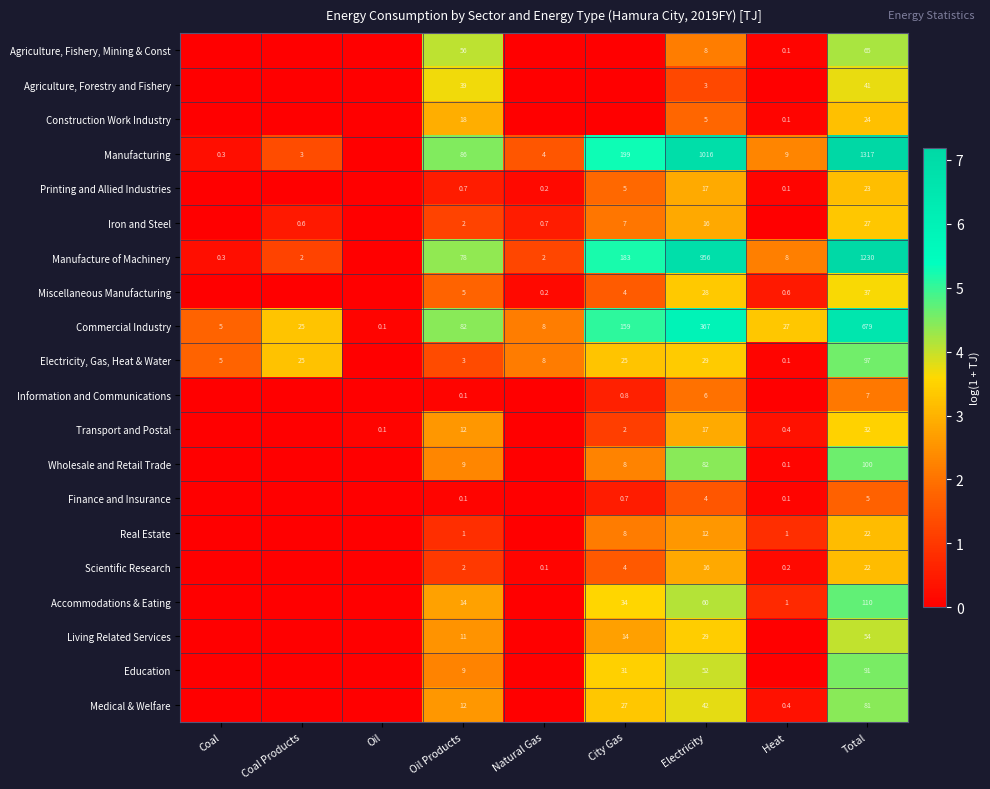

Where is Commercial Industry nearest to the value 339?

Electricity